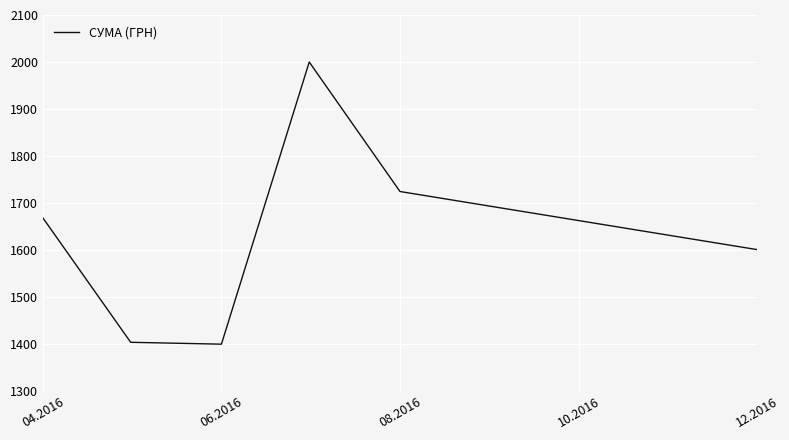

What is the greatest value displayed?

2000.0